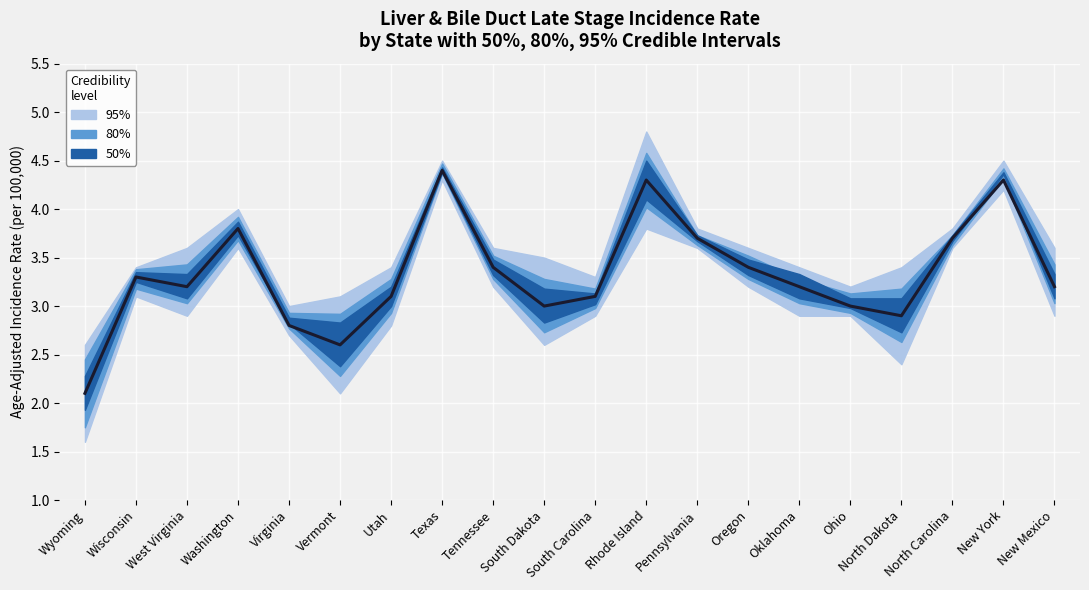

Approximately how many times larger is the value at Oregon compared to Vermont?

1.3